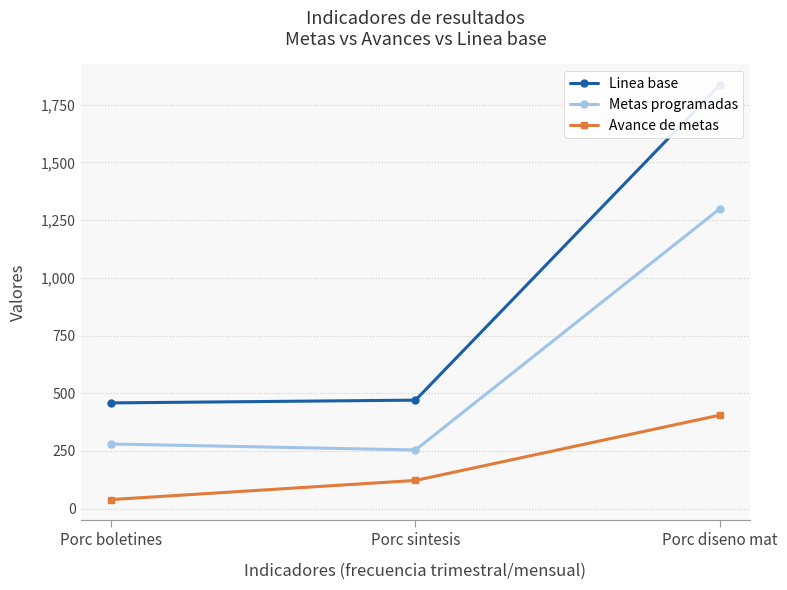

Reading right to left, list all the values displayed in this chart.

Linea base: Porc diseno mat=1836	Porc sintesis=470	Porc boletines=458
Metas programadas: Porc diseno mat=1300	Porc sintesis=254	Porc boletines=280
Avance de metas: Porc diseno mat=405	Porc sintesis=122	Porc boletines=39